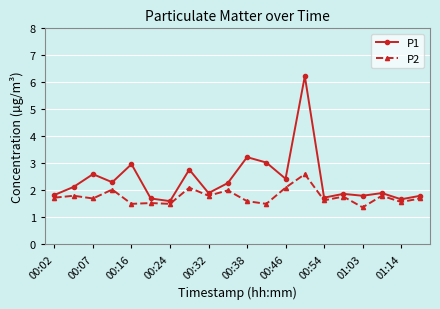

What is the difference between the second highest and second lowest values in the P1 series?

1.6